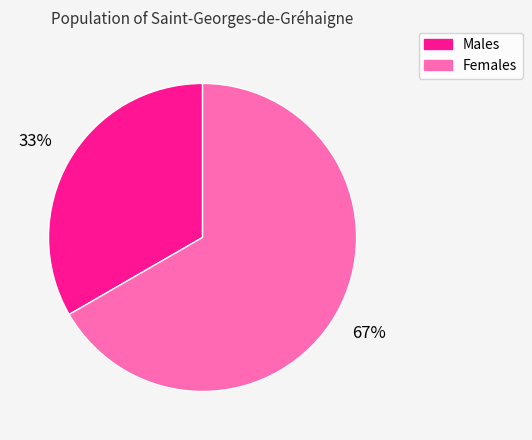

True or false: Females accounts for 77% of the total.

False